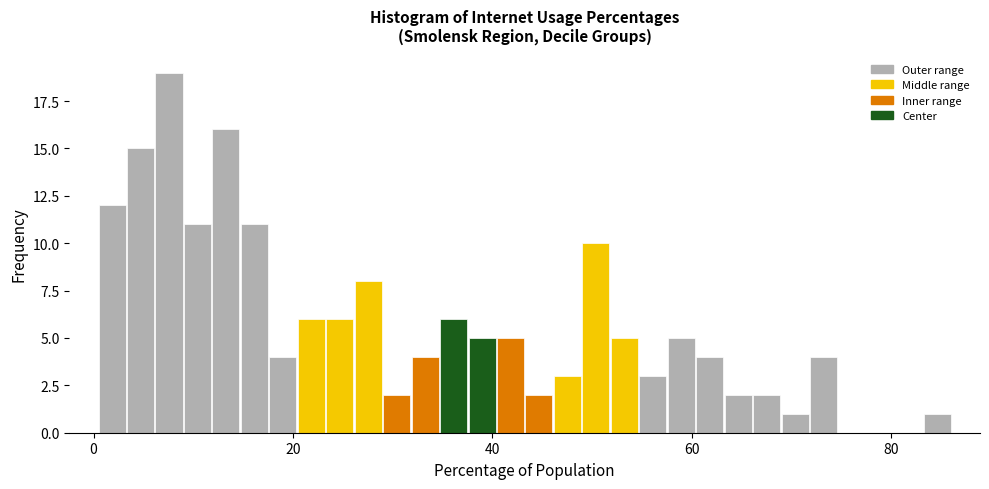

Around what value on the x-axis is the tallest bar? Give the approximate position of its centre, as read against the axis.

8